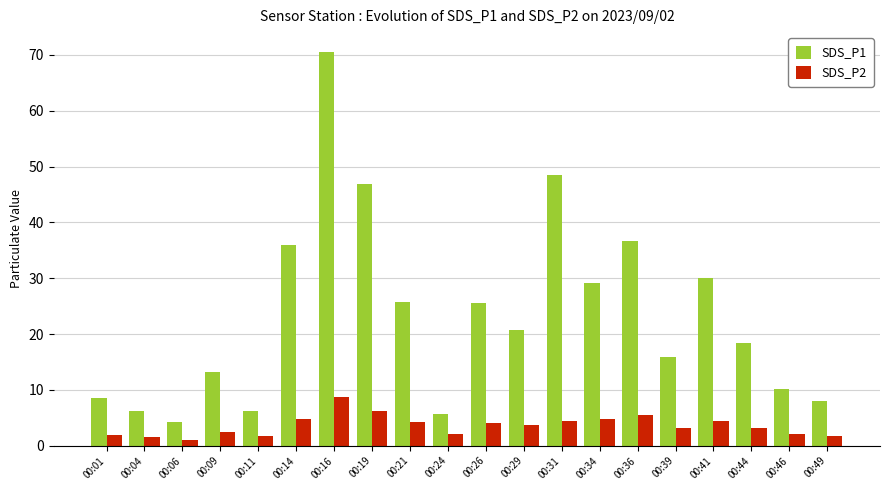

Rank the series at 00:21 from lowest to highest value.

SDS_P2, SDS_P1